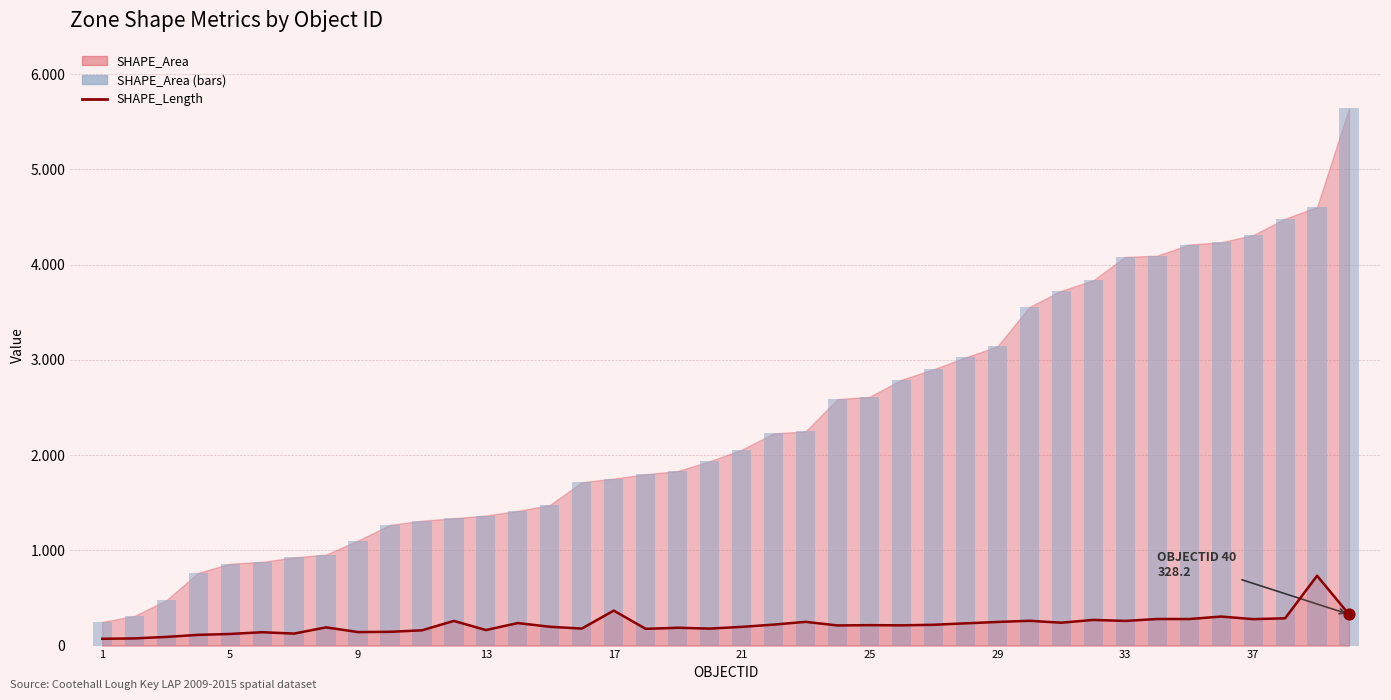

Is the value of SHAPE_Area (bars) at 13 greater than the value of SHAPE_Length at 1?

Yes